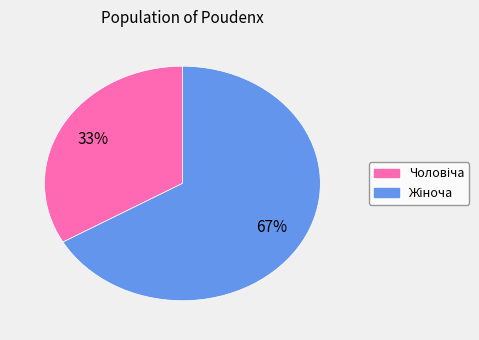

Is there any slice that represents more than half of the pie?

Yes